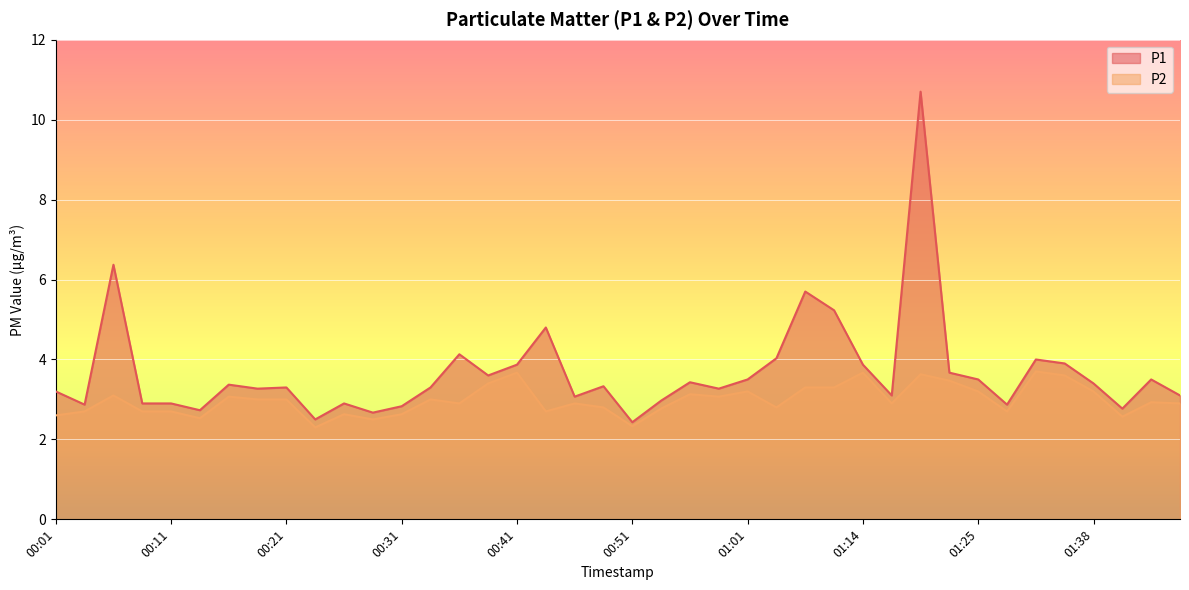

Which label corresponds to the smallest value in the chart?

00:24